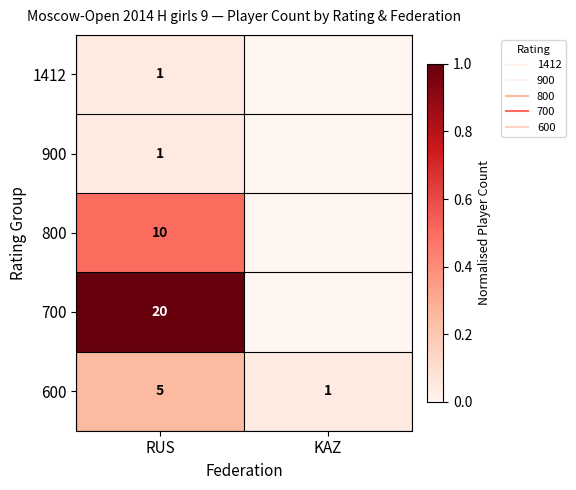

Count the number of data series in this chart.

5